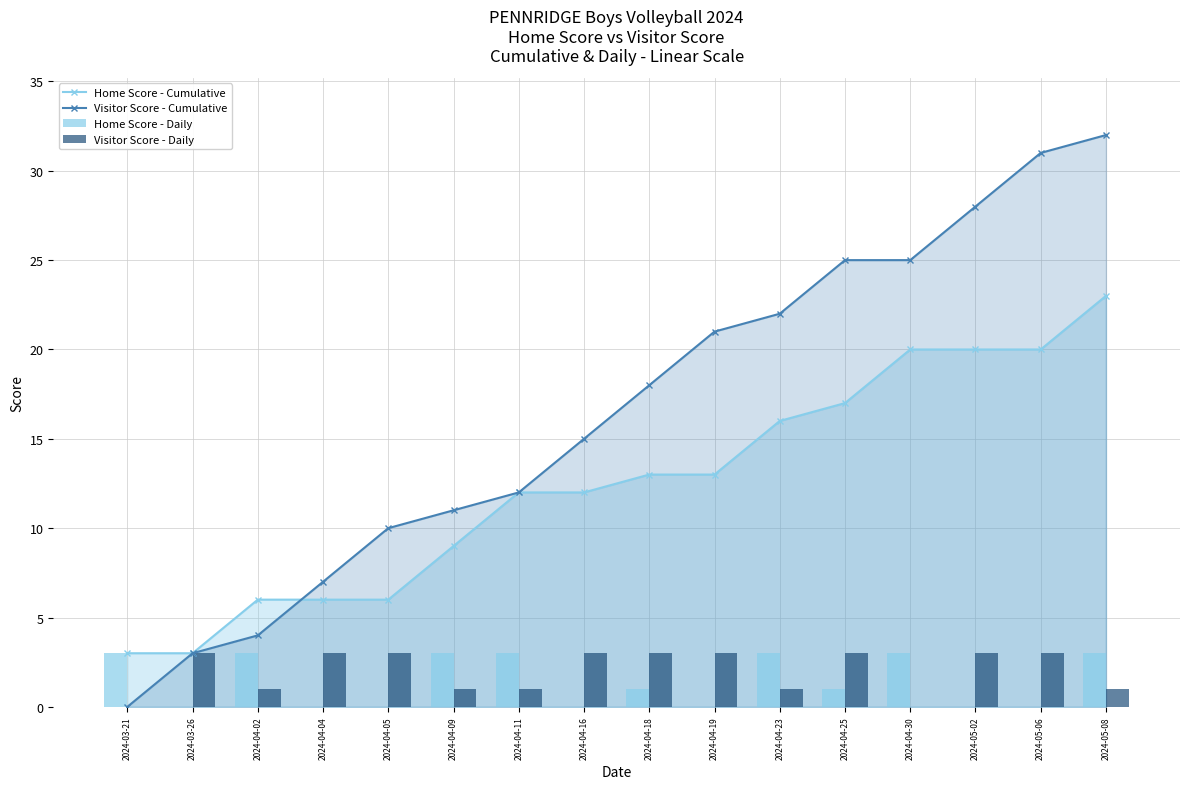

How many values in the Visitor Score - Daily series are below 3?

7